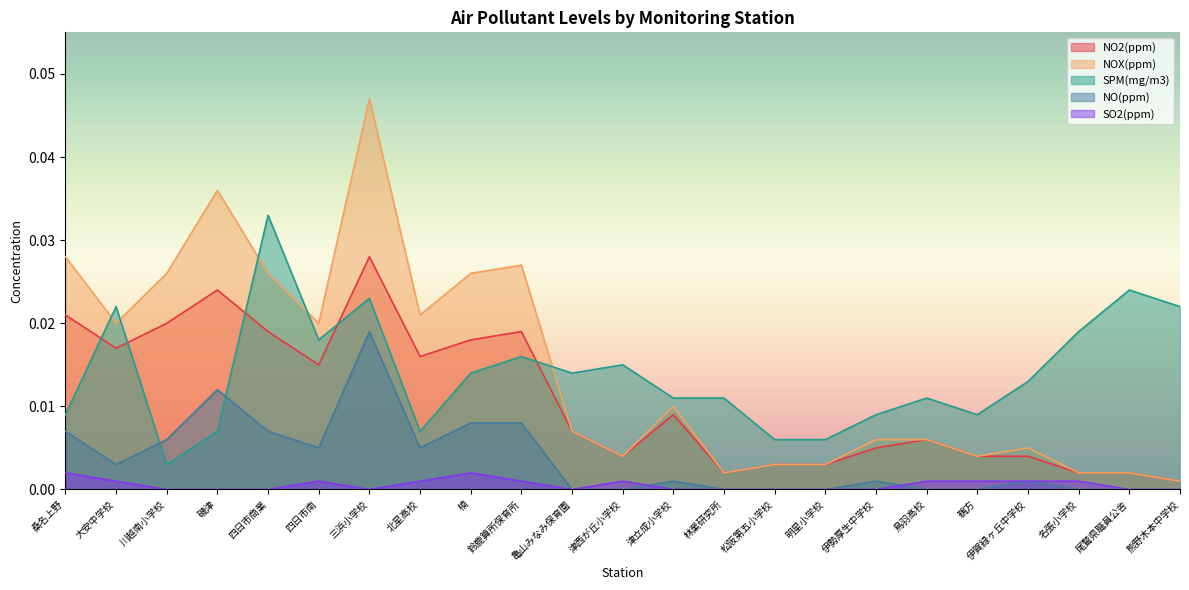

Which label corresponds to the largest value in the chart?

三浜小学校